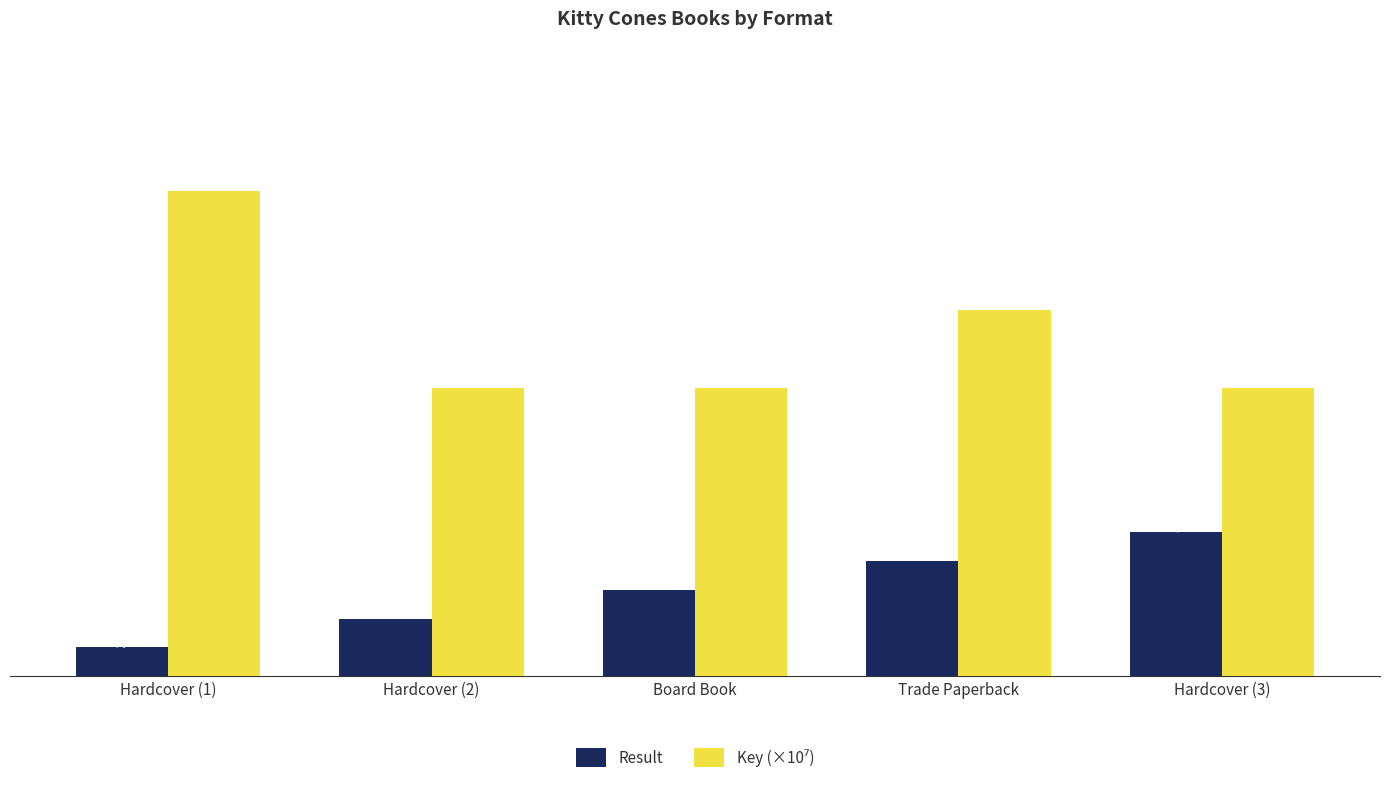

Count the number of data series in this chart.

2